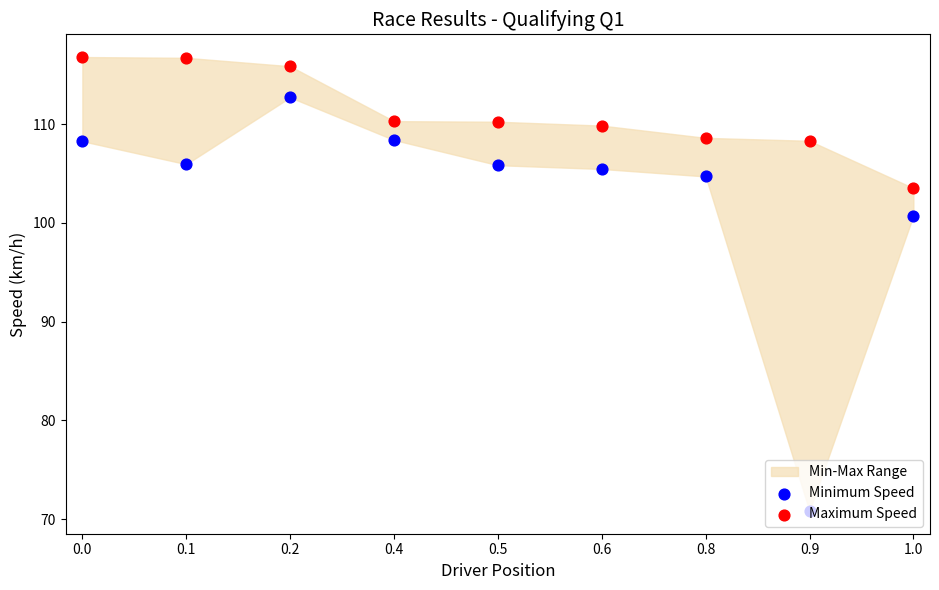

What is the total value across all series at 0.9?

179.1